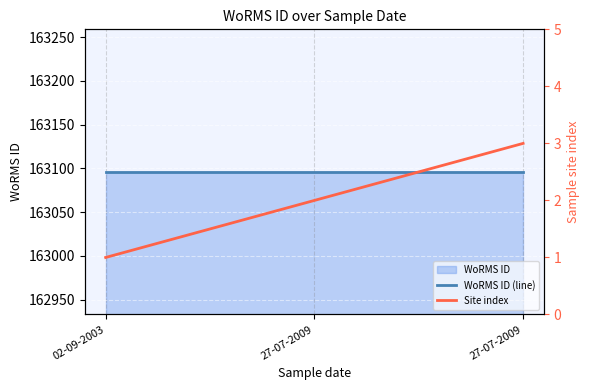

Between 27-07-2009 and 02-09-2003, which is larger?

27-07-2009